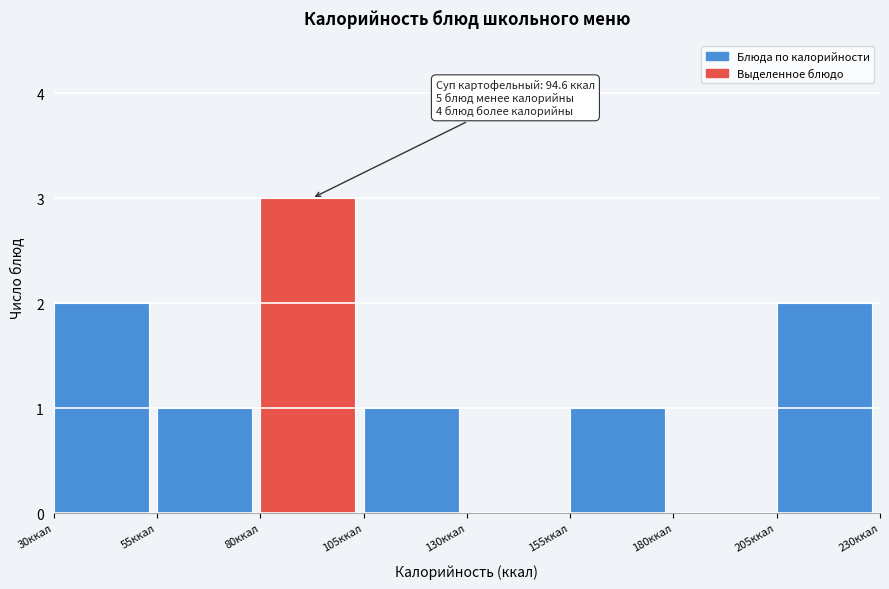

Over which range of the x-axis is the bar tallest?

80 to 105